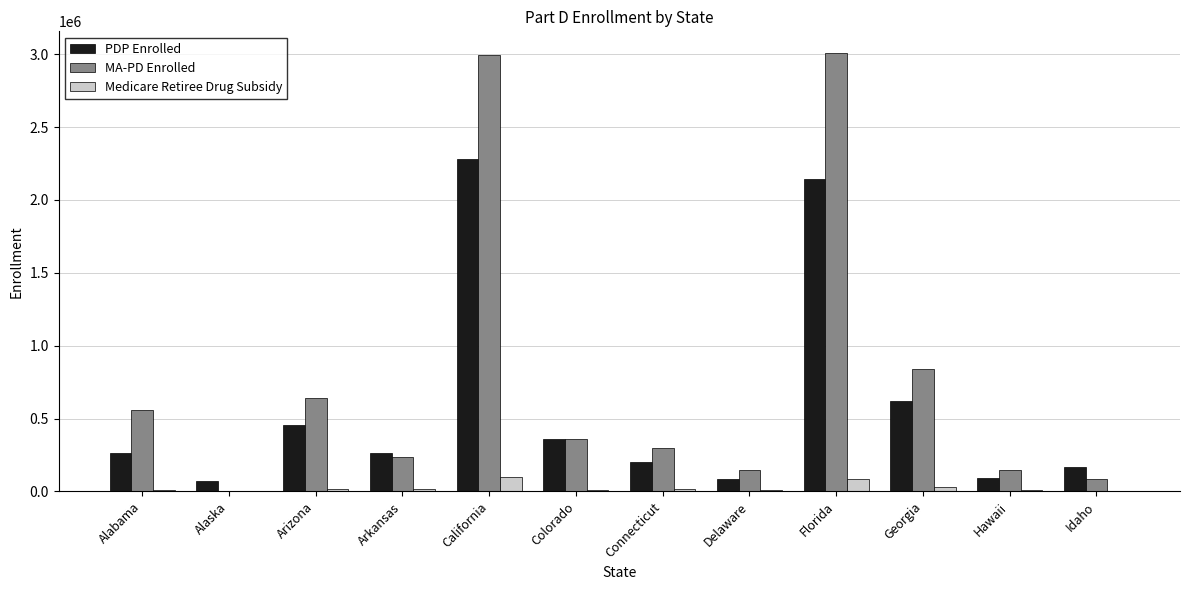

The PDP Enrolled series shows 70785 at Alaska. True or false?

True